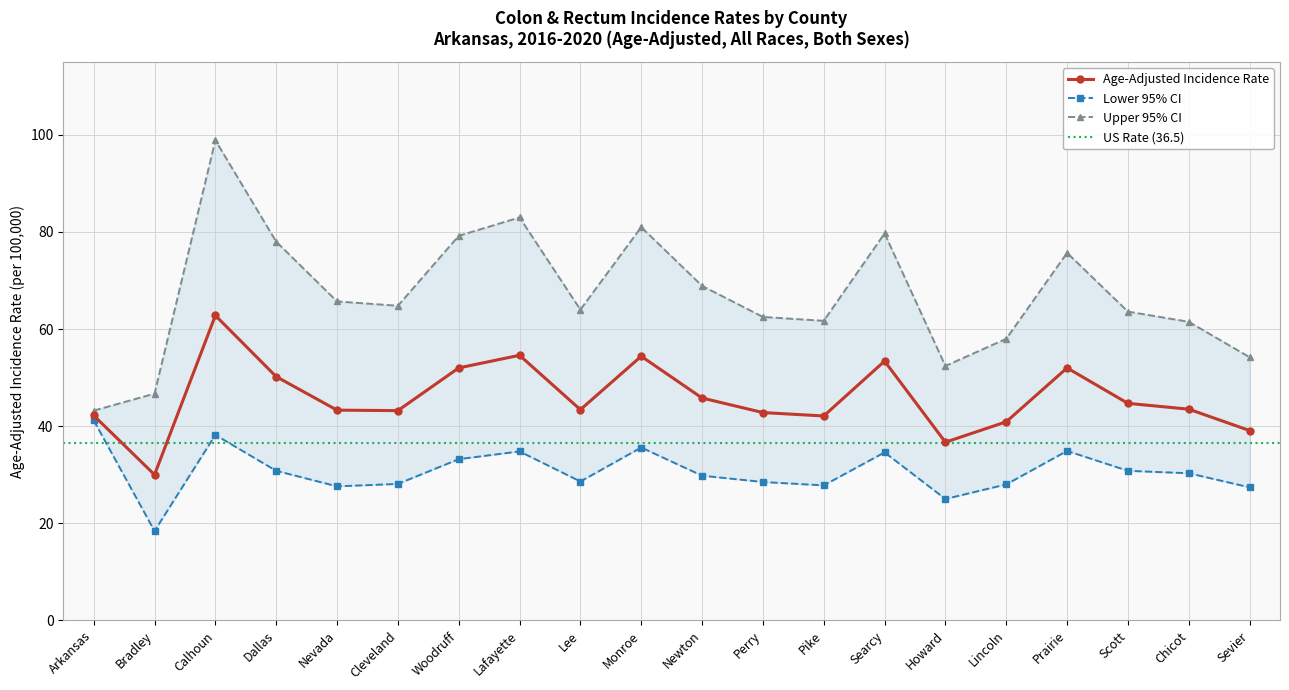

Reading left to right, transcribe all the data shown in this chart.

Age-Adjusted Incidence Rate: 42.2	30.0	62.8	50.2	43.3	43.2	52.0	54.6	43.4	54.4	45.8	42.8	42.1	53.4	36.7	40.9	52.0	44.7	43.5	39.1
Lower 95% CI: 41.2	18.4	38.2	30.8	27.6	28.1	33.2	34.8	28.6	35.6	29.8	28.5	27.8	34.6	25.0	28.0	34.9	30.8	30.3	27.4
Upper 95% CI: 43.2	46.7	98.9	78.0	65.7	64.8	79.2	83.0	64.0	81.0	68.9	62.5	61.7	79.7	52.4	58.0	75.7	63.6	61.5	54.2